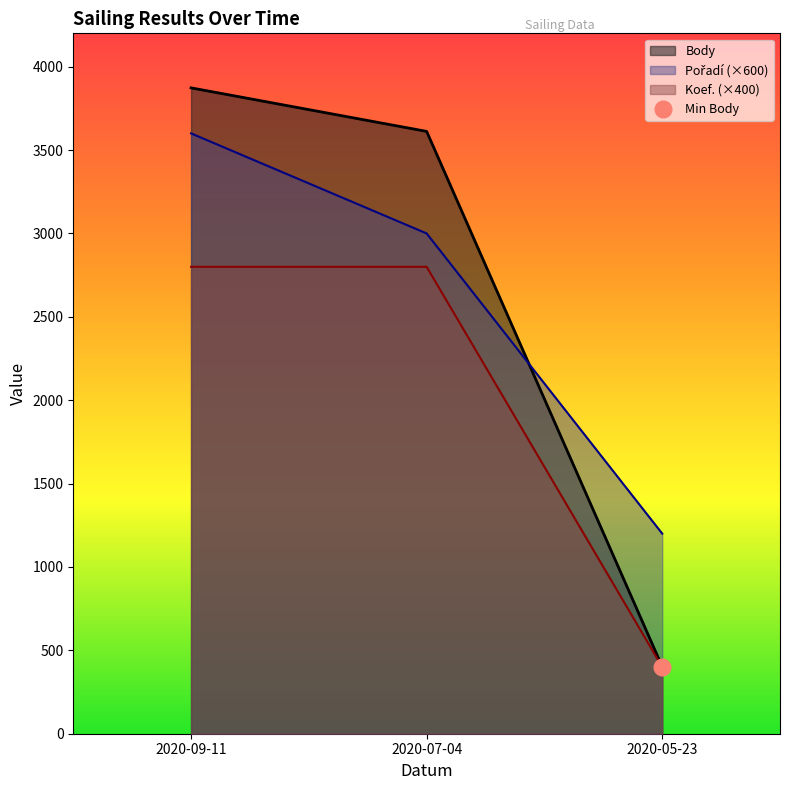

At which label does Koef. reach its minimum?

2020-05-23